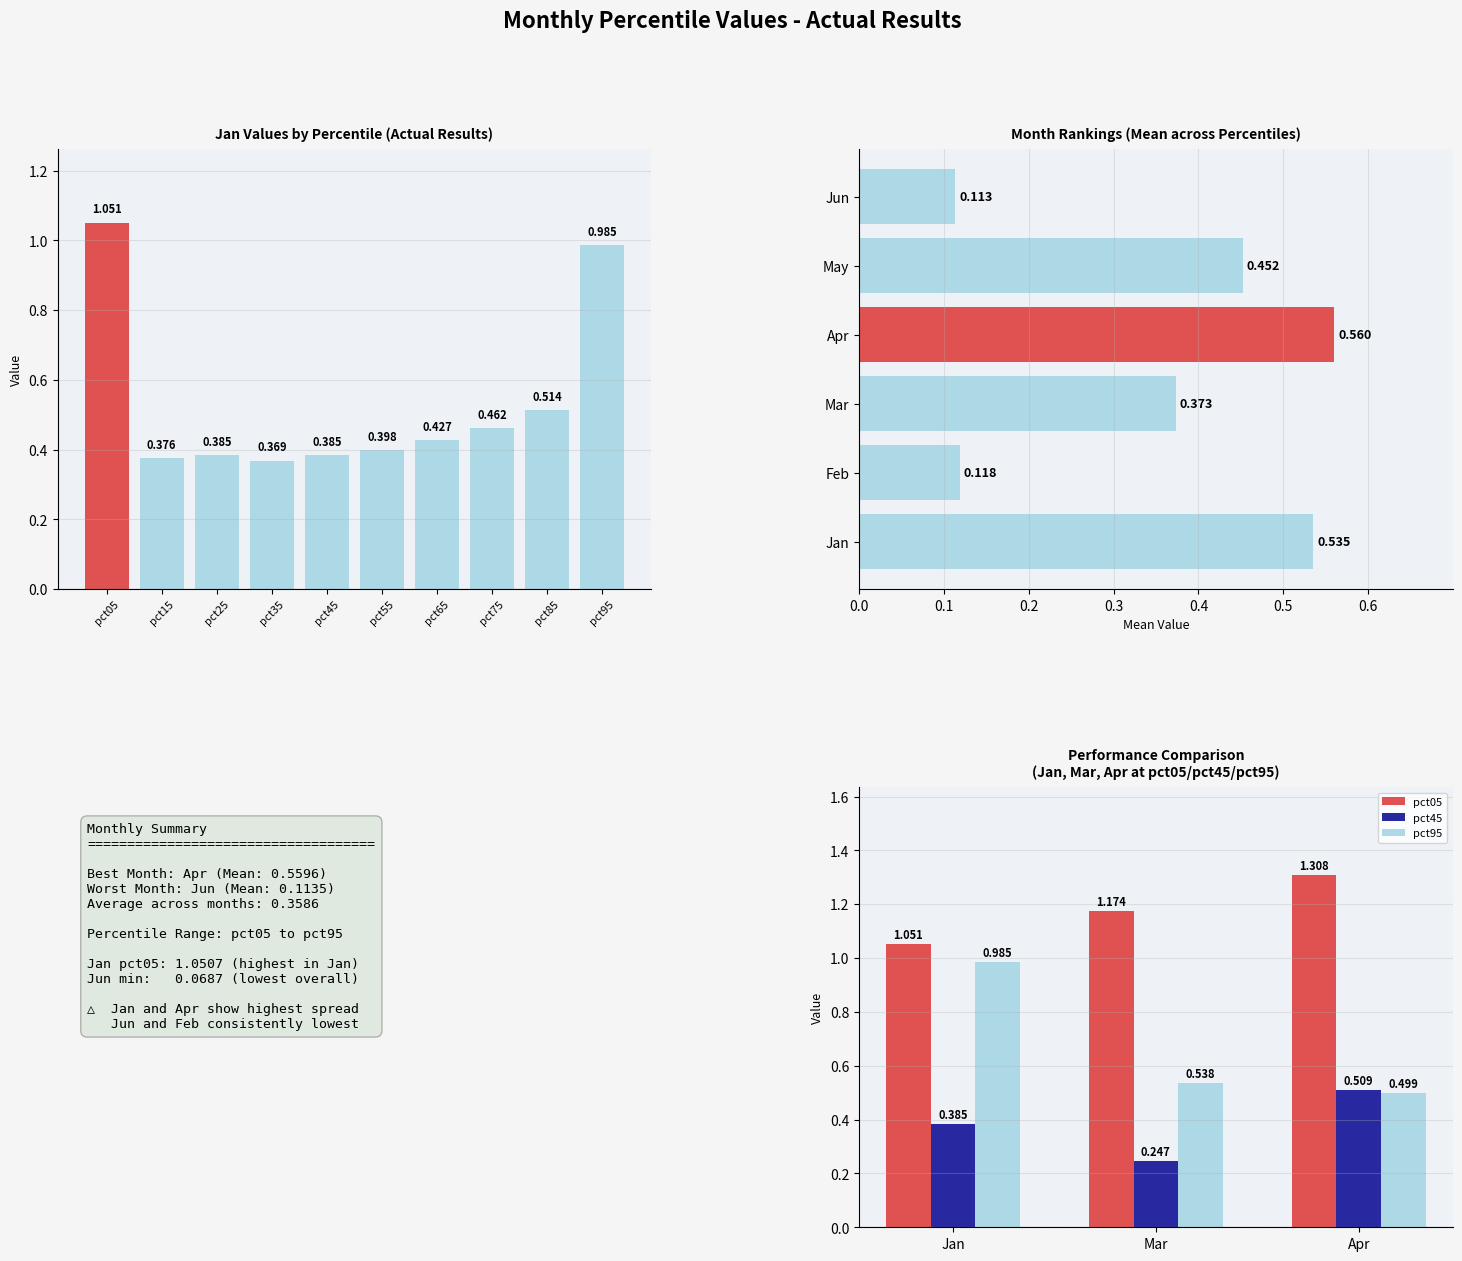

What is the value of the Jun bar at the 3rd from the left?

0.1